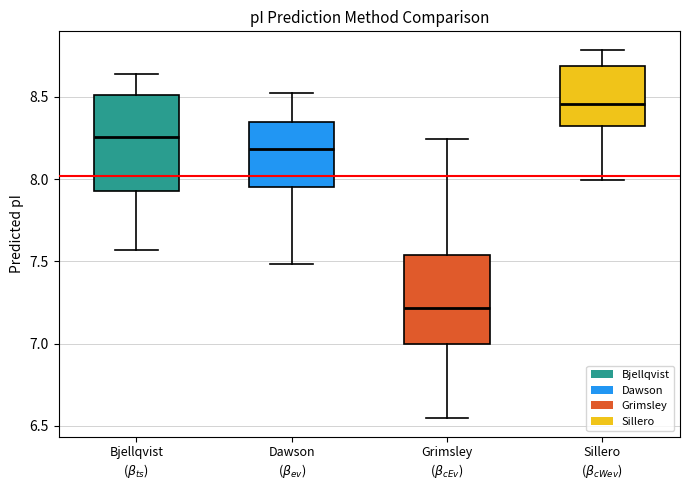

Which box's median line is the highest?

Sillero ($\beta_{cWev}$)